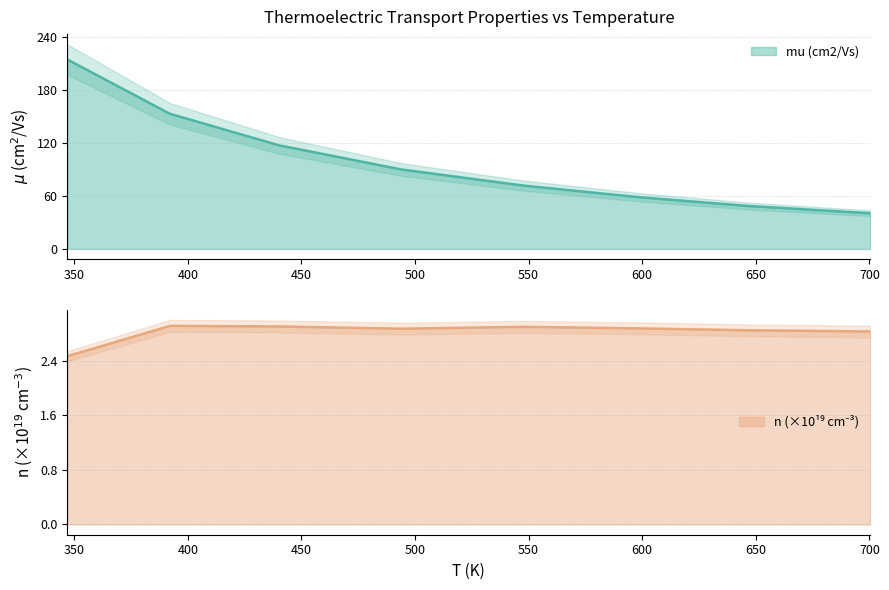

At which label does n (cm-3) reach its minimum?

347